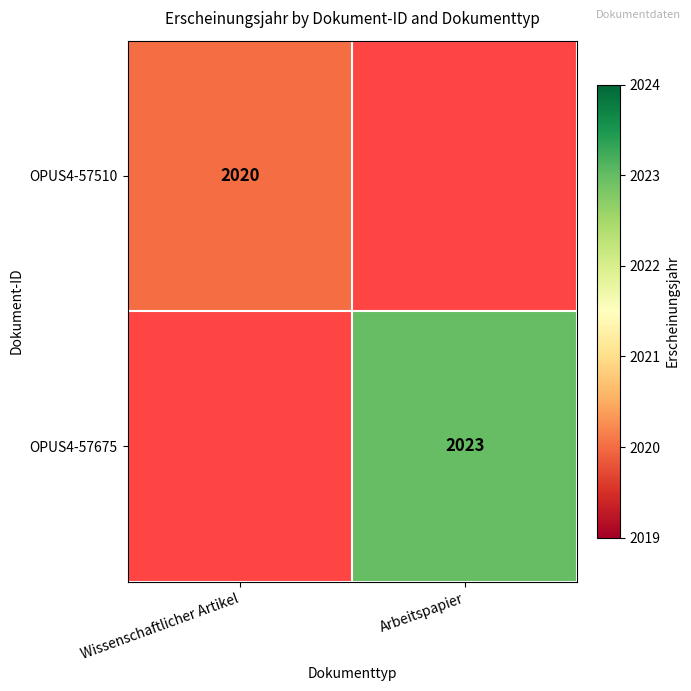

Is it true that OPUS4-57510 equals 2020 at Wissenschaftlicher Artikel?

True